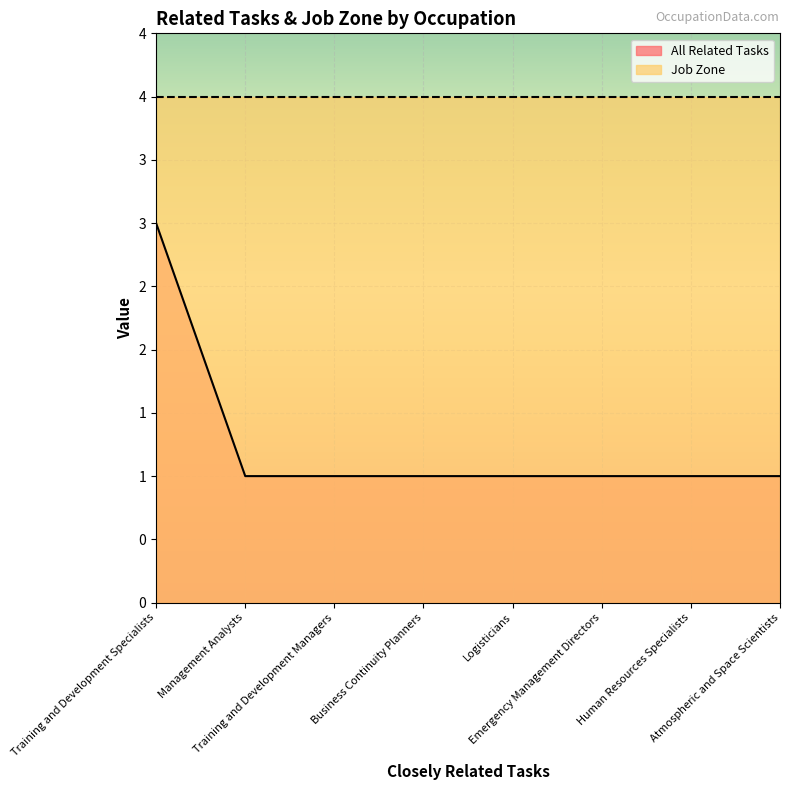

List the labels in order of value, largest first.

Training and Development Specialists, Management Analysts, Training and Development Managers, Business Continuity Planners, Logisticians, Emergency Management Directors, Human Resources Specialists, Atmospheric and Space Scientists